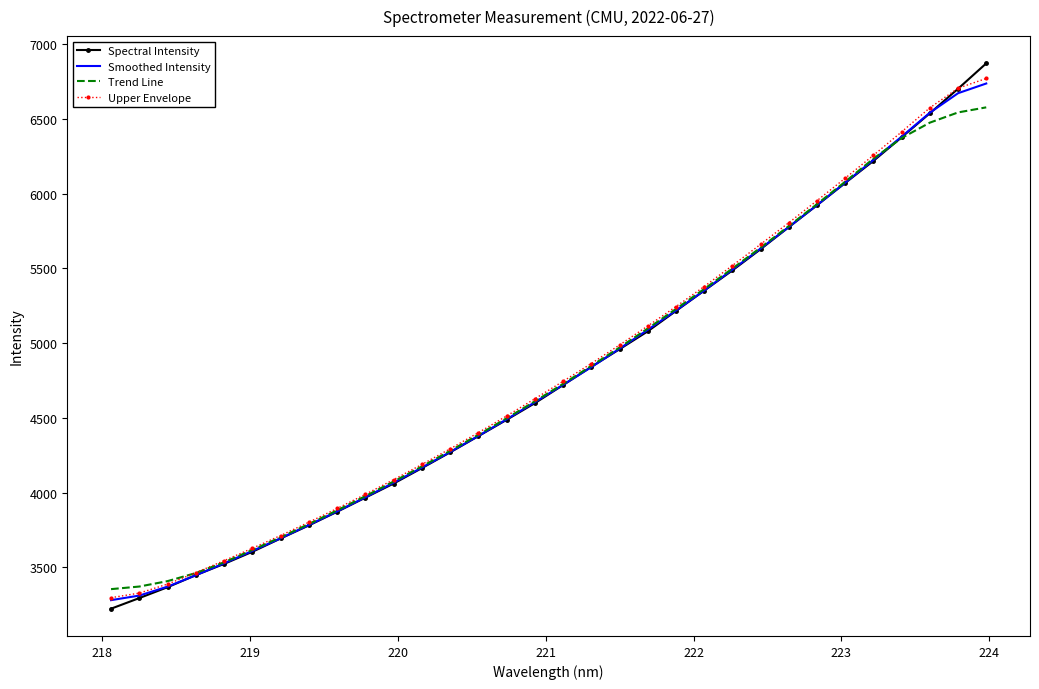

Which series has the widest spread of values?

Spectral Intensity